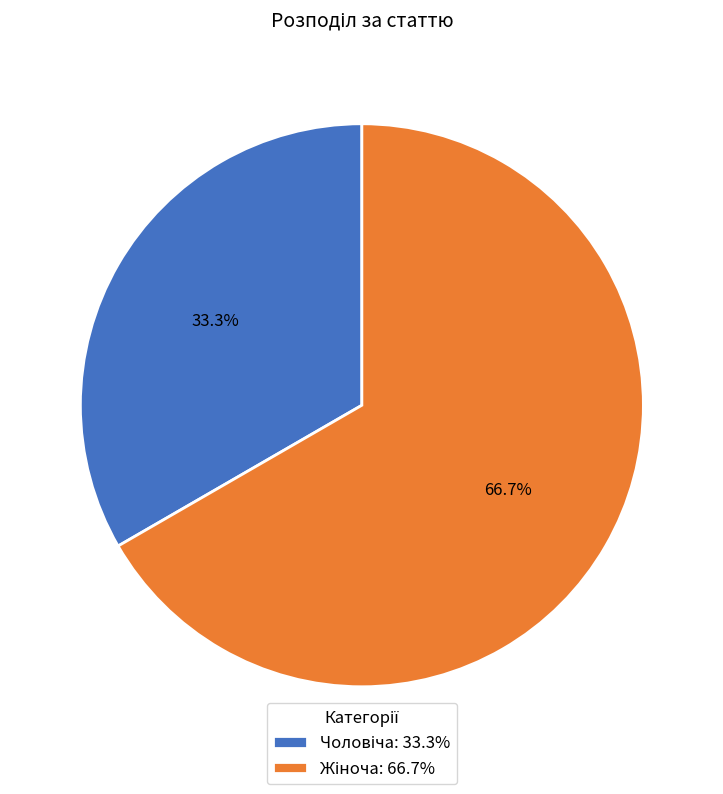

Does any single category account for the majority?

Yes